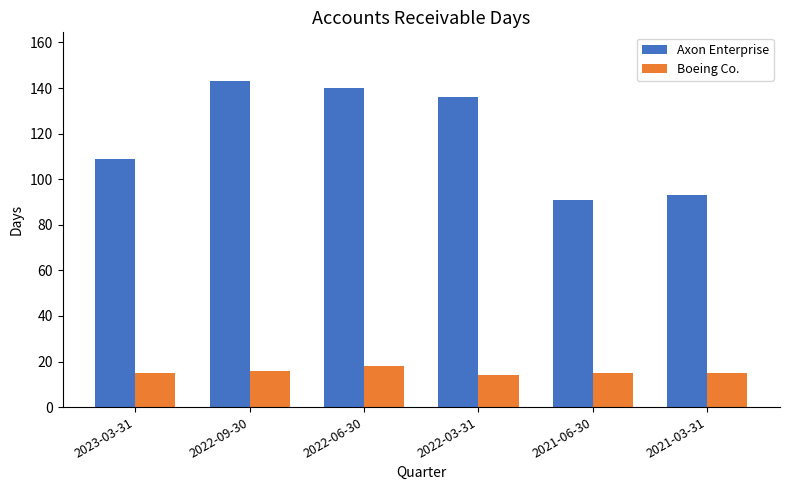

Rank the series at 2021-03-31 from highest to lowest value.

Axon Enterprise, Boeing Co.